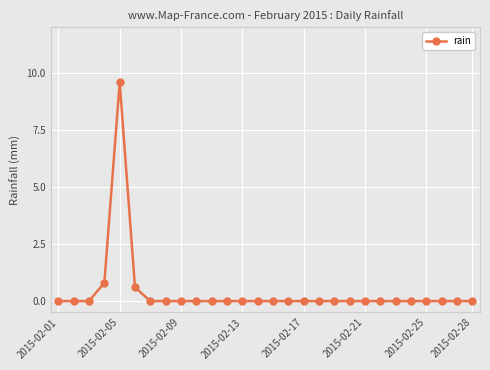

What is the average value?

0.4